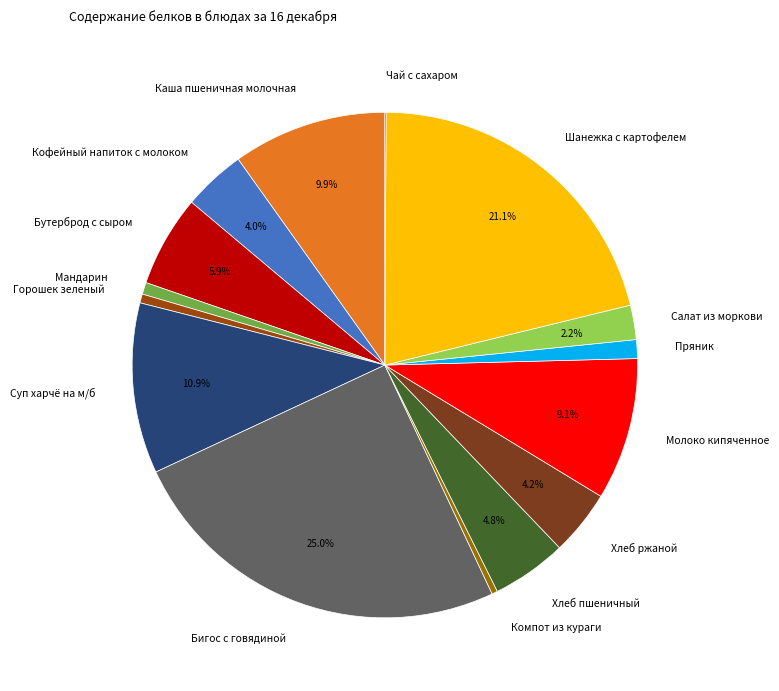

True or false: Каша пшеничная молочная accounts for 25% of the total.

False